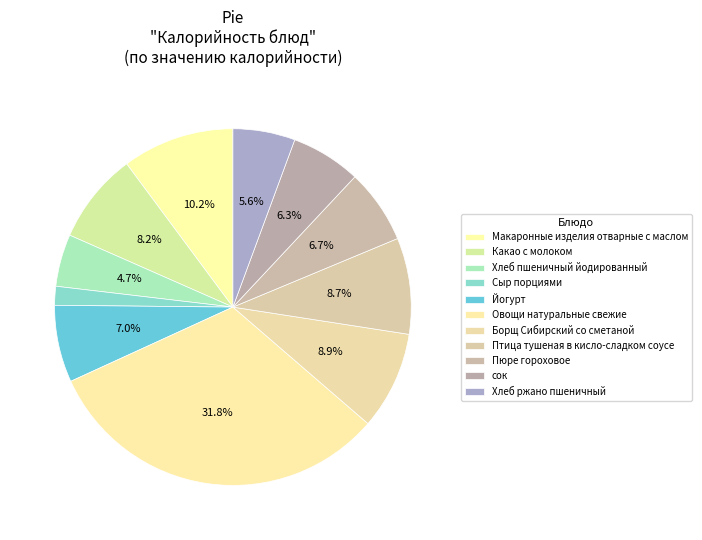

How many segments does this pie chart have?

11